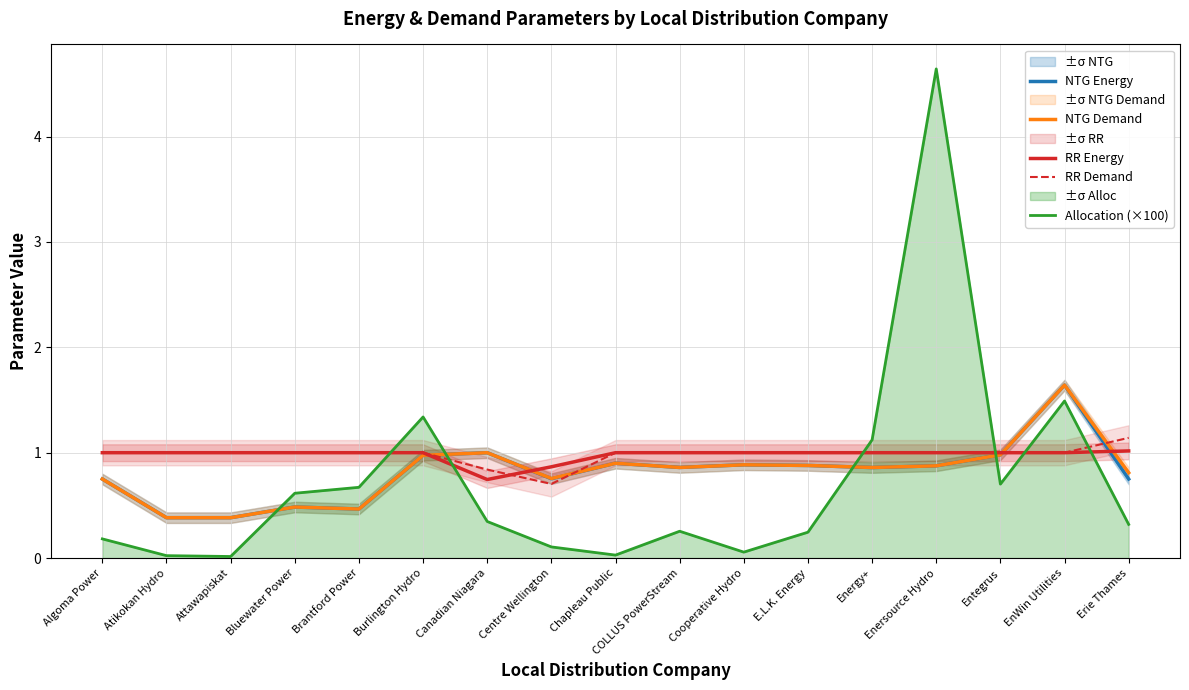

At which label does Allocation (×100) reach its minimum?

Attawapiskat